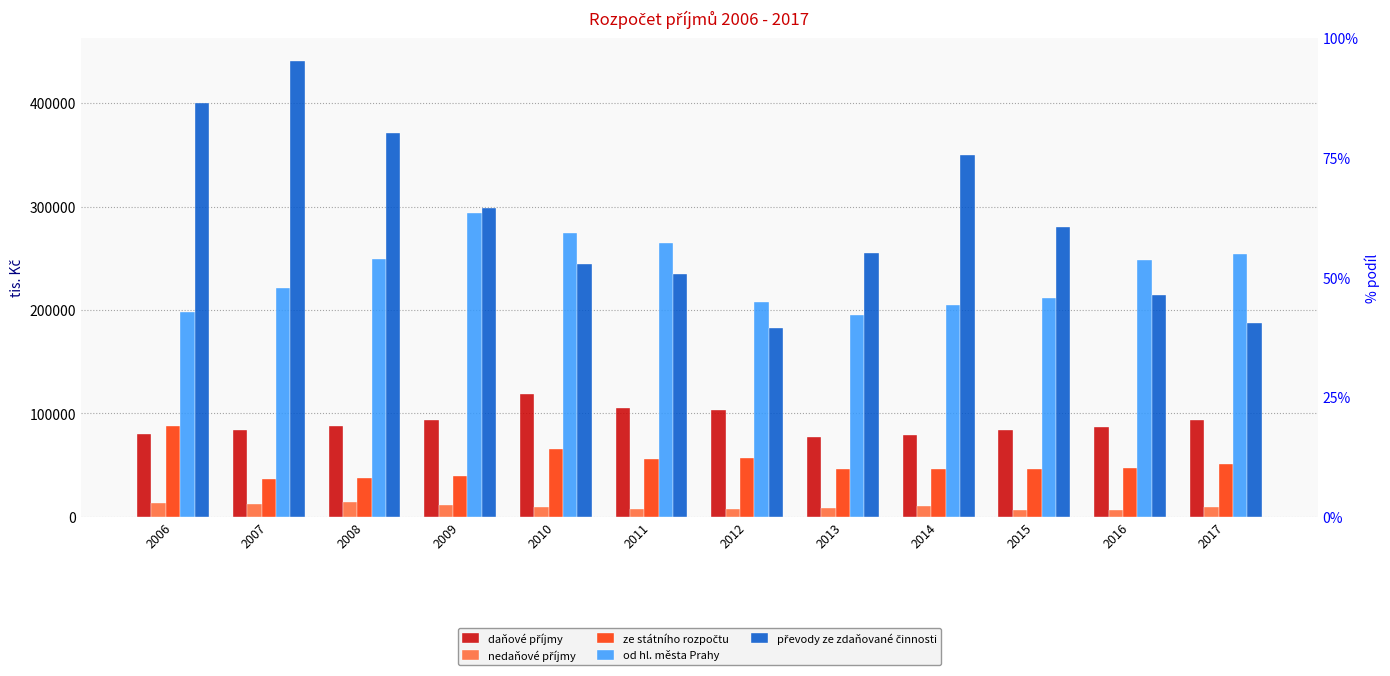

What is the difference between the maximum and minimum values in the nedaňové příjmy series?

7643.9